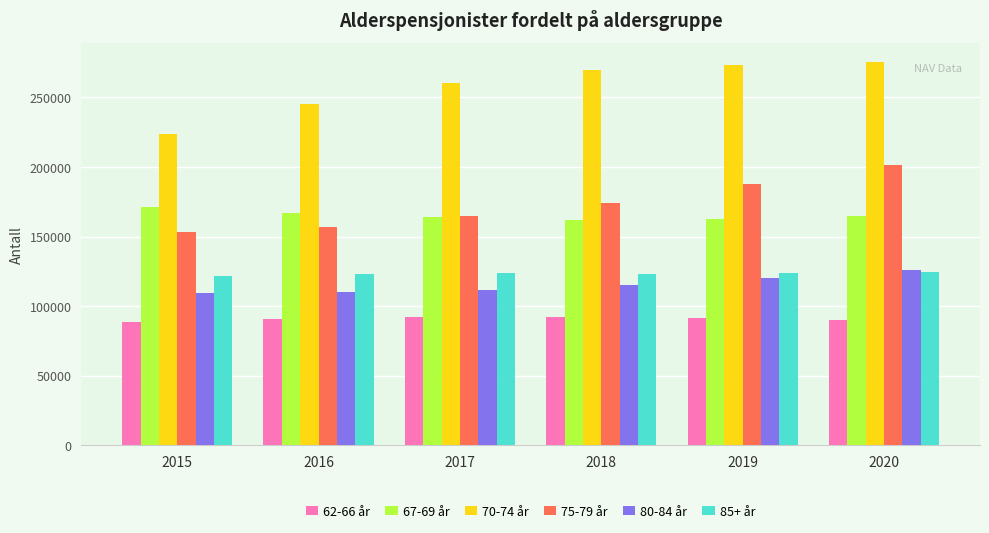

How many bars are there in total?

36